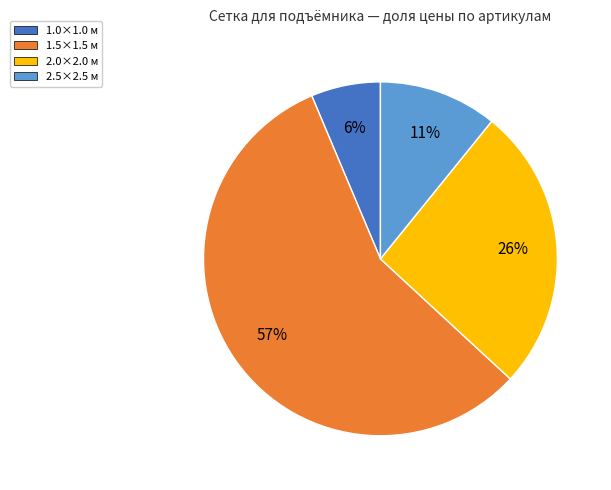

Is there any slice that represents more than half of the pie?

Yes